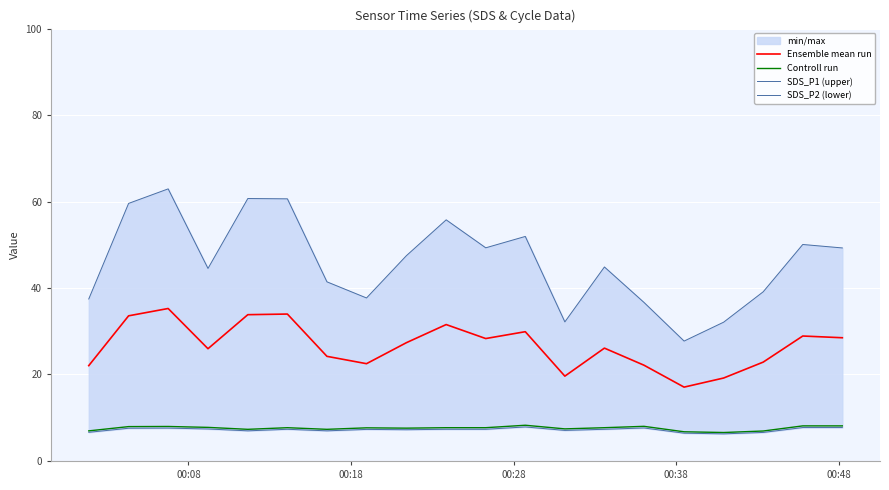

What is the minimum value for Controll run?

6.6